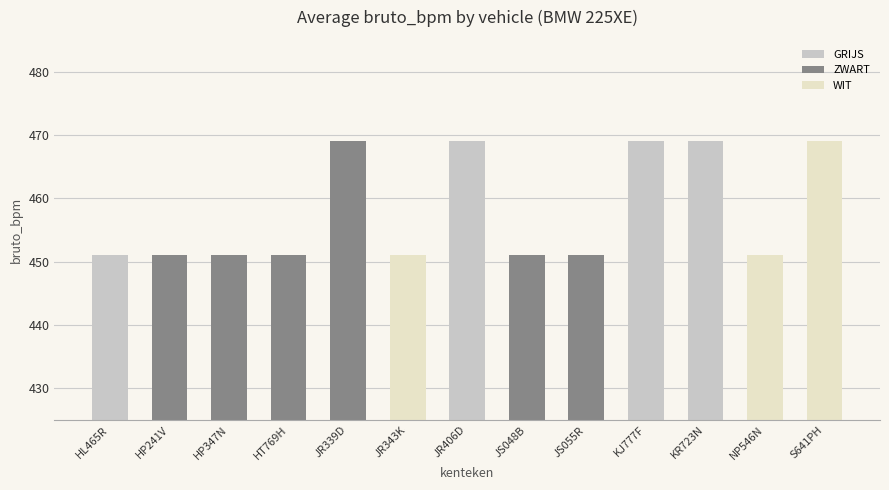

What is the change in value from HP347N to S641PH?

+18